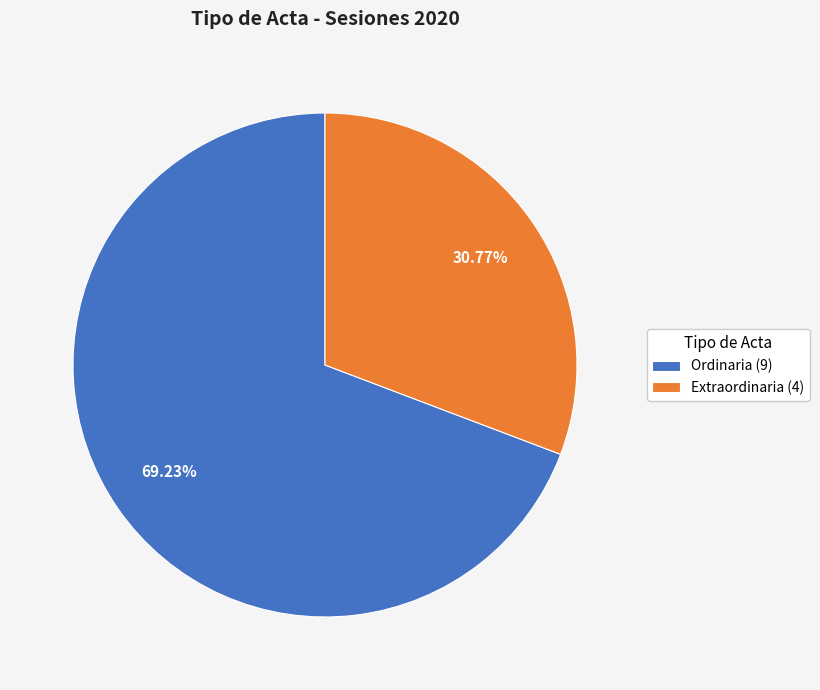

Do Extraordinaria and Ordinaria together represent more than half of the pie?

Yes